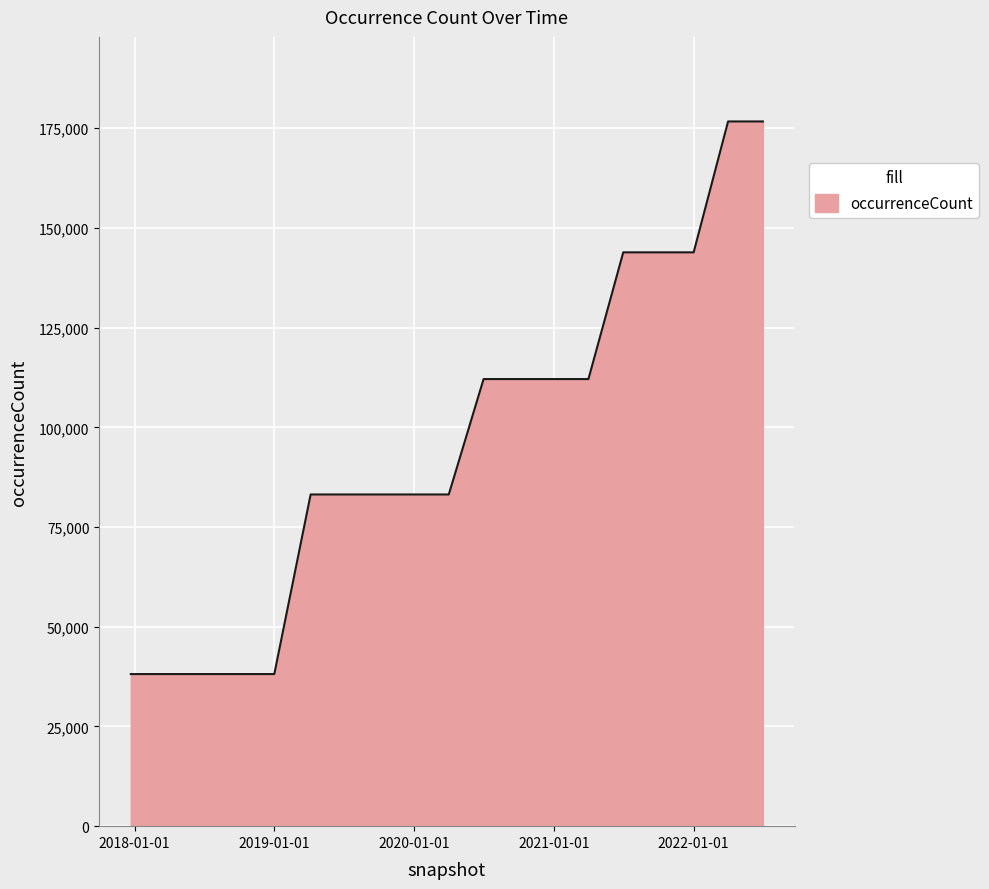

What is the greatest value displayed?

176681